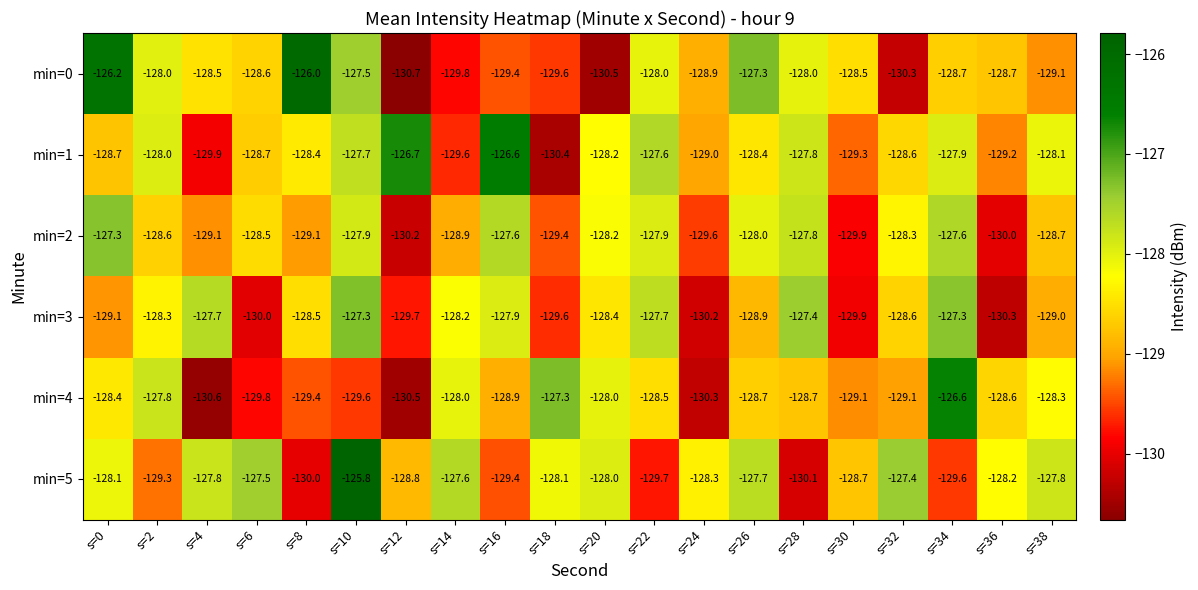

True or false: min=1 has a value of -67.8 at s=32.

False